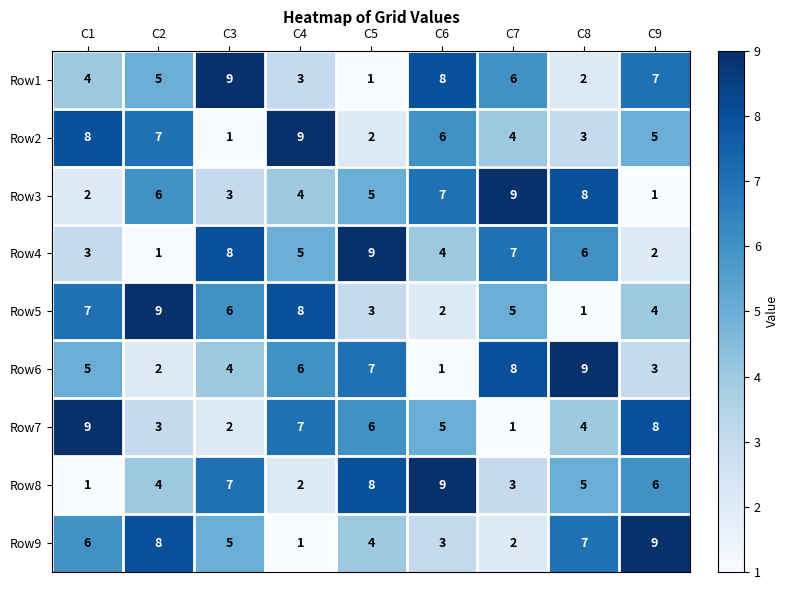

What is the difference between the second highest and minimum values in the Row4 series?

7